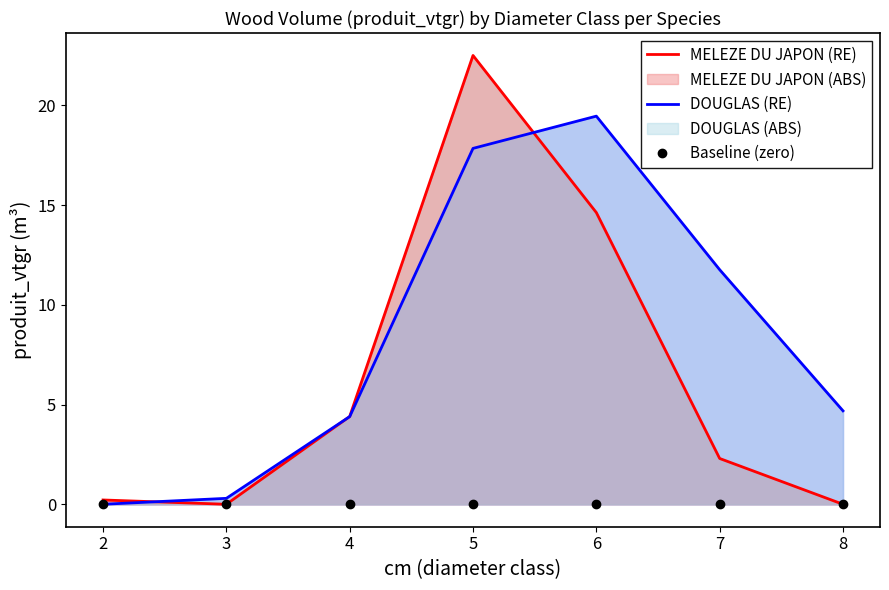

What is the approximate value of DOUGLAS (RE) at 2?

0.0